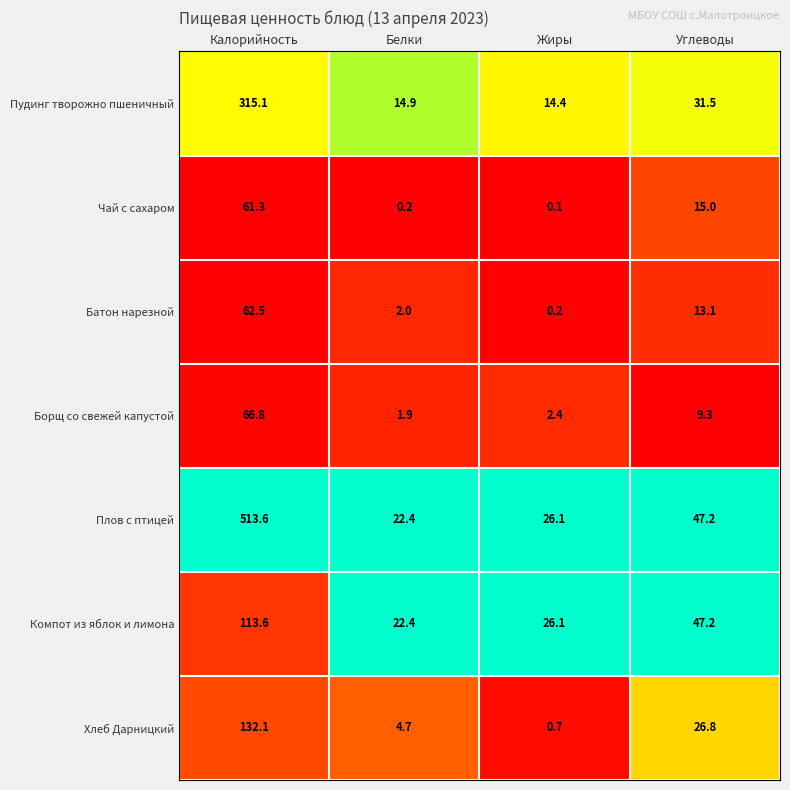

Which series has the largest total across all categories?

Плов с птицей